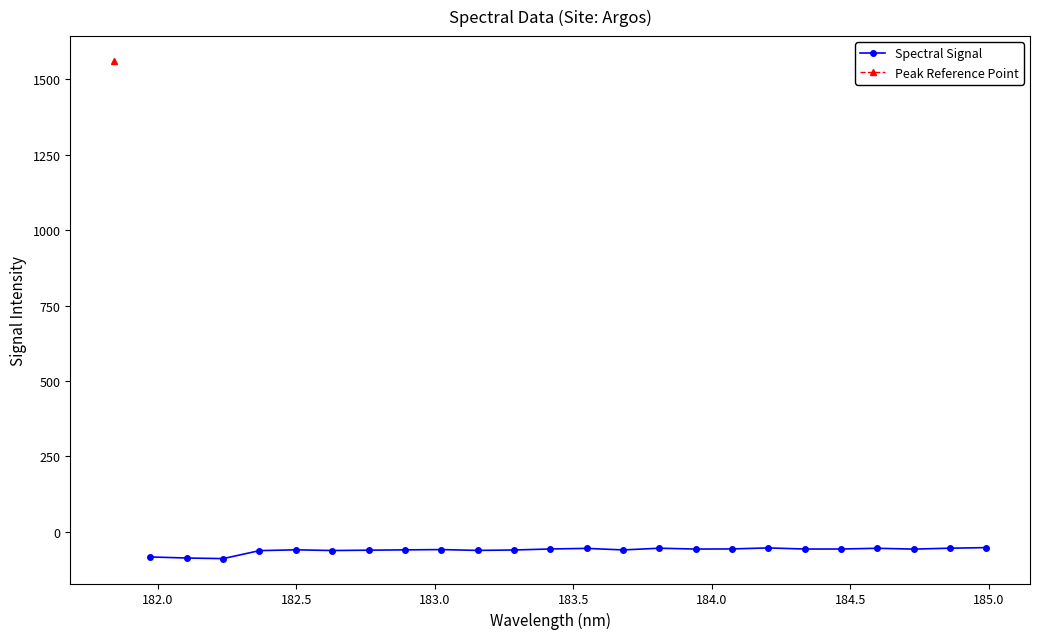

What is the minimum value for Spectral Signal?

-89.0